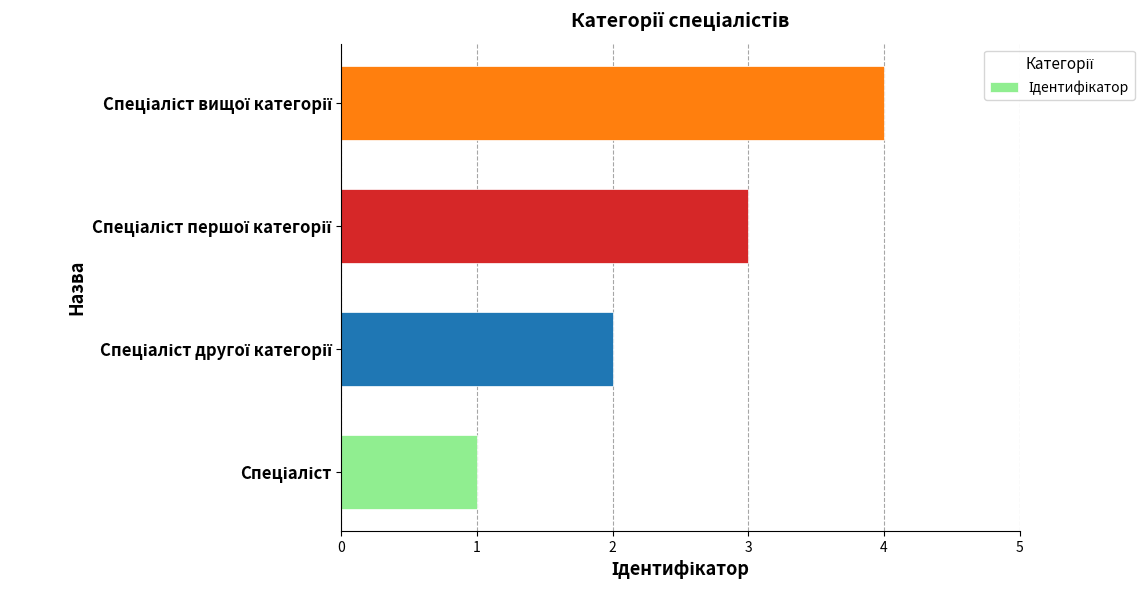

How many values are below 3?

2